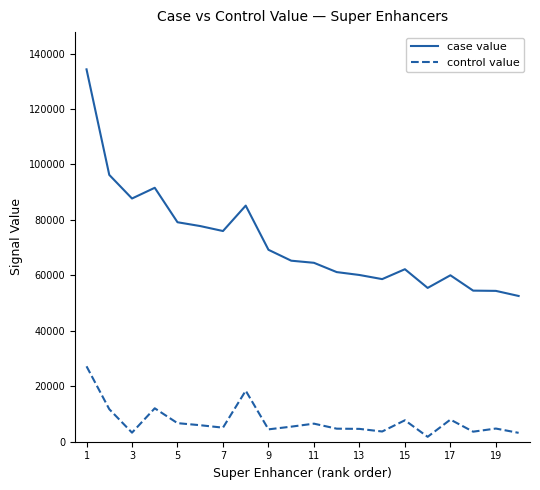

What is the lowest value of the control value series?

1768.9